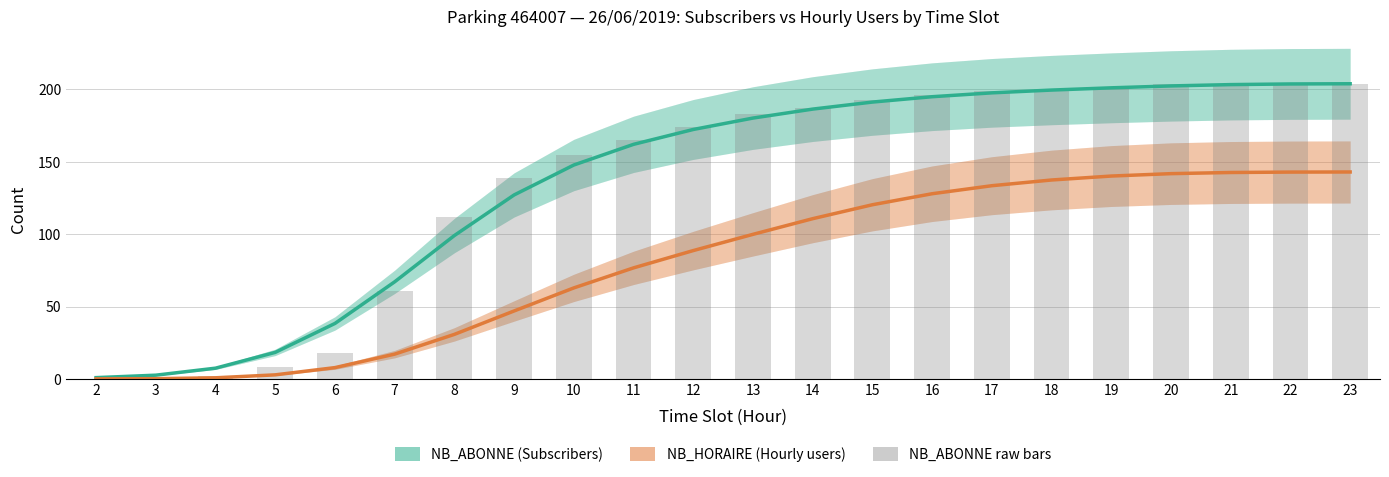

What is the difference between the maximum and second lowest values in the NB_ABONNE (subscribers) series?

201.4